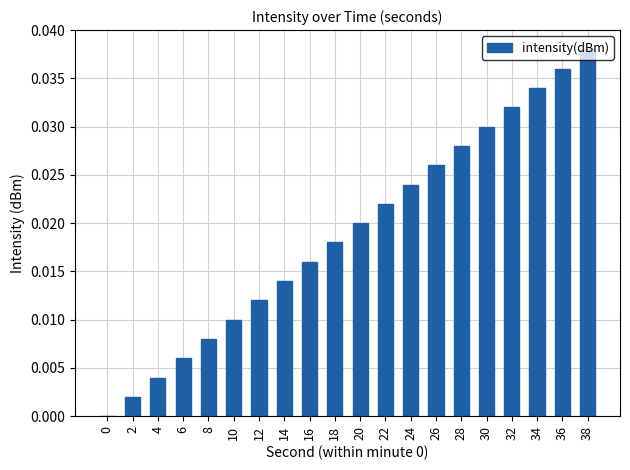

Which has a higher value, 28 or 8?

28